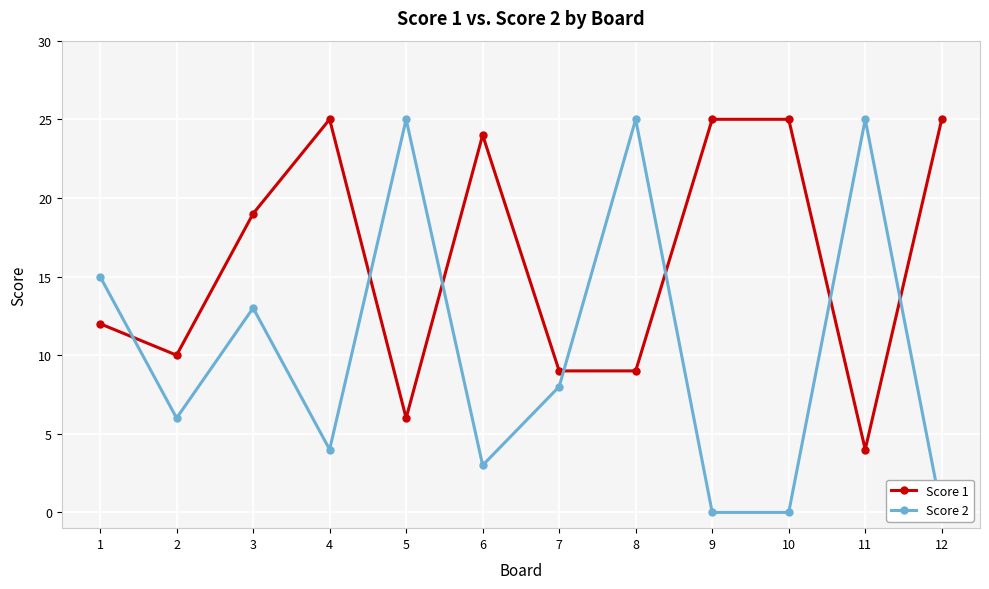

What is the difference between the maximum and second lowest values in the Score 2 series?

25